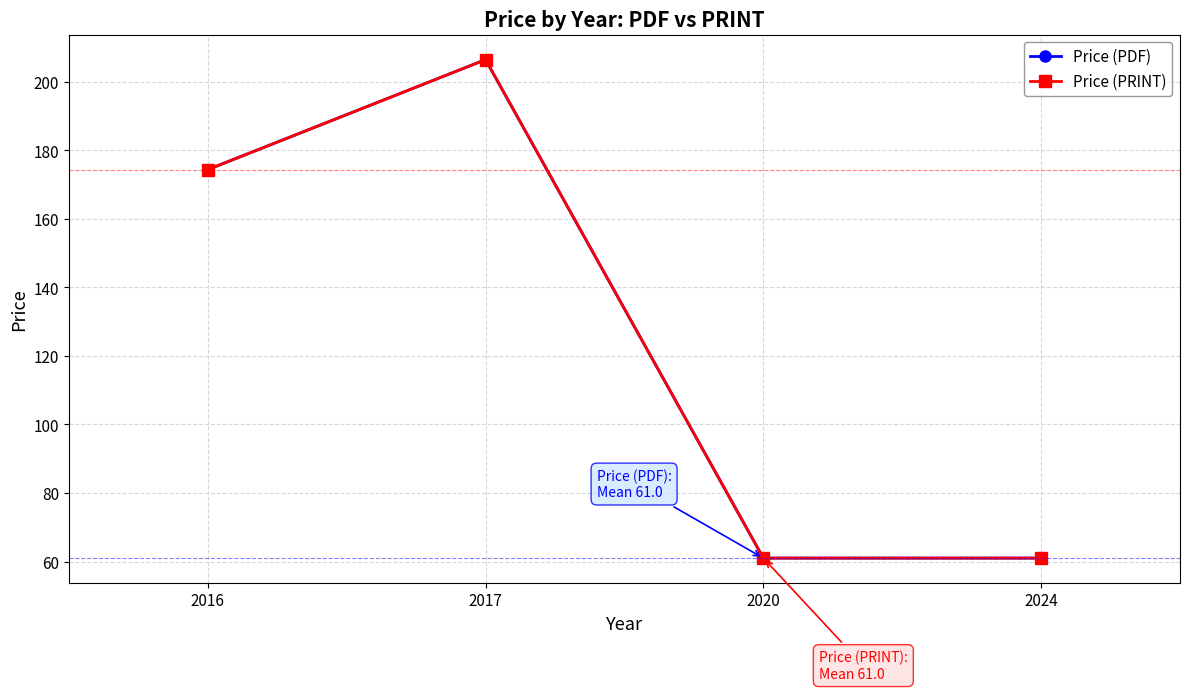

What is the minimum value for Price (PRINT)?

61.0